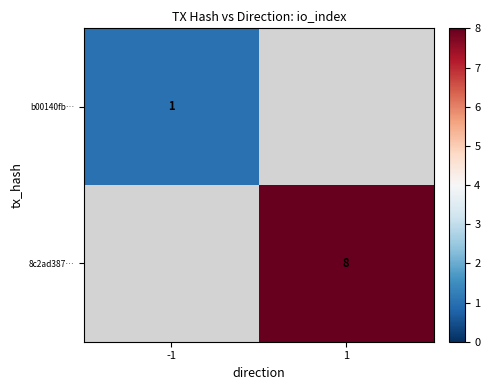

The 8c2ad387… series shows 3 at 1. True or false?

False